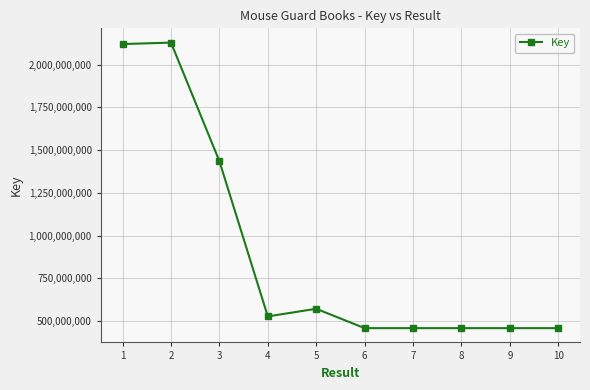

Where is the first local minimum?

4